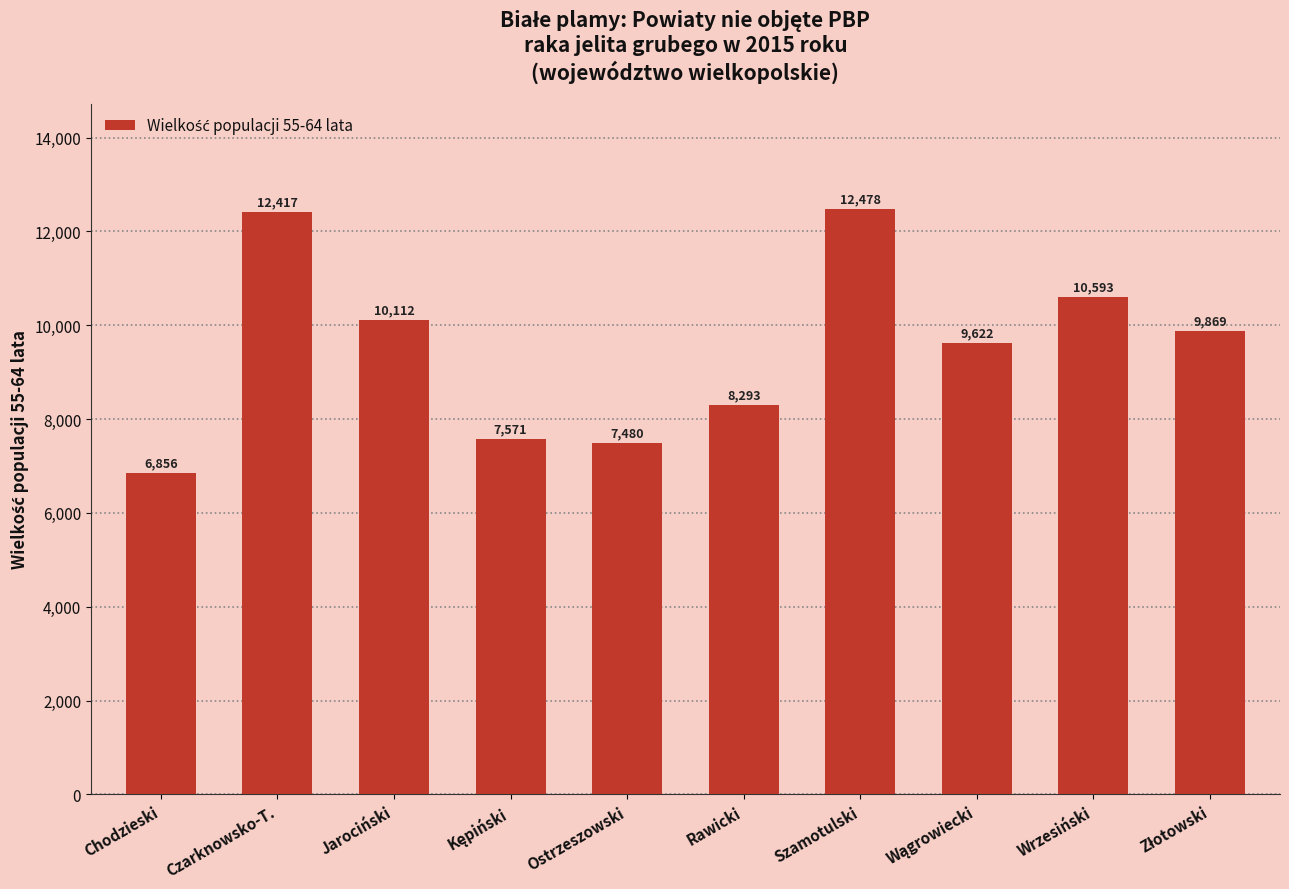

Reading left to right, extract all data points from this chart.

6856	12417	10112	7571	7480	8293	12478	9622	10593	9869